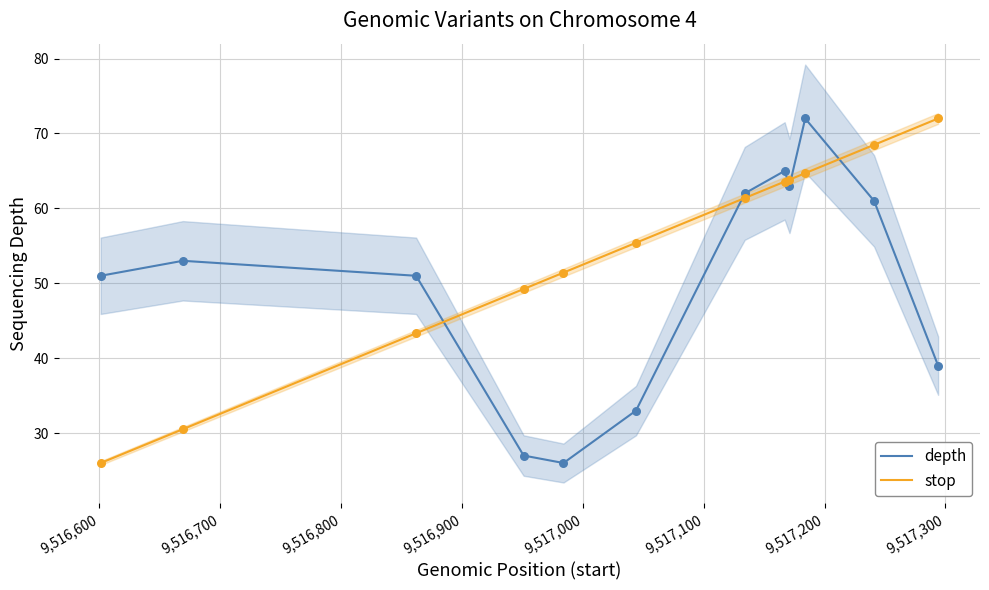

Which series contains the highest Y value?

depth